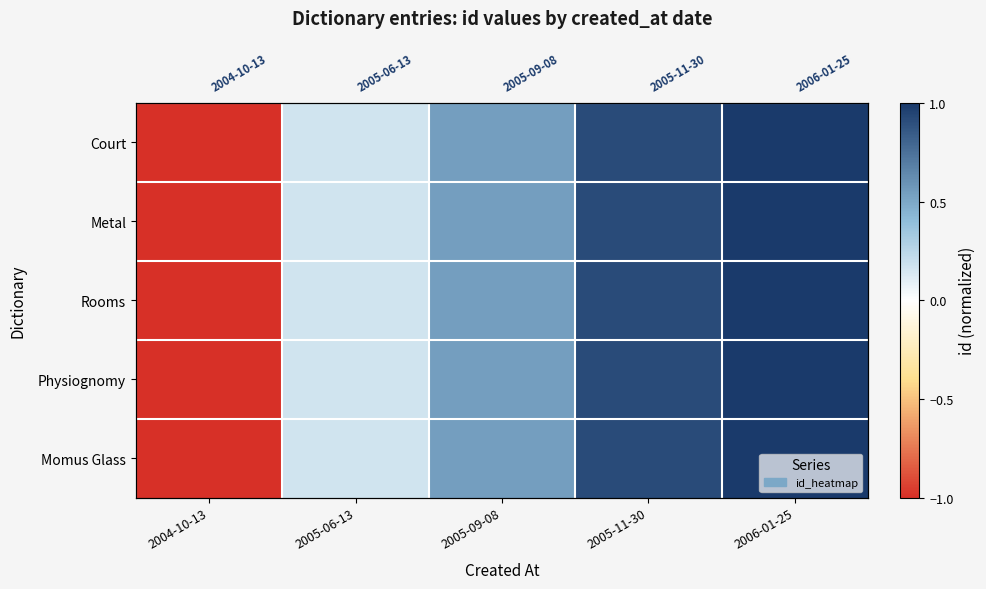

The value of Momus Glass at 2005-11-30 is 1.6. True or false?

False